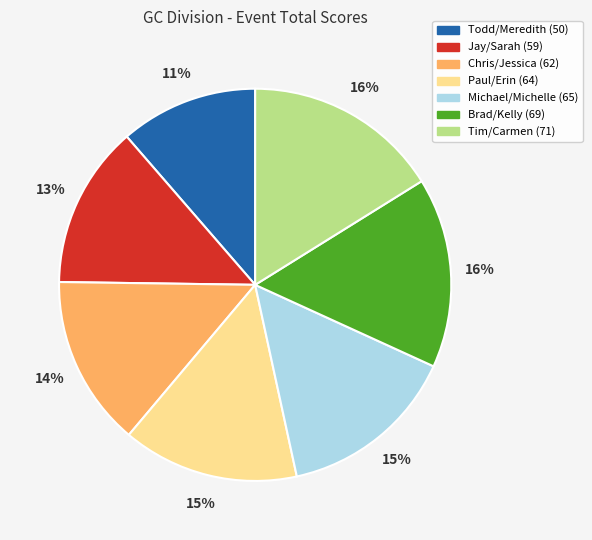

To the nearest percent, what is the combined percentage of Tim/Carmen and Chris/Jessica?

30%